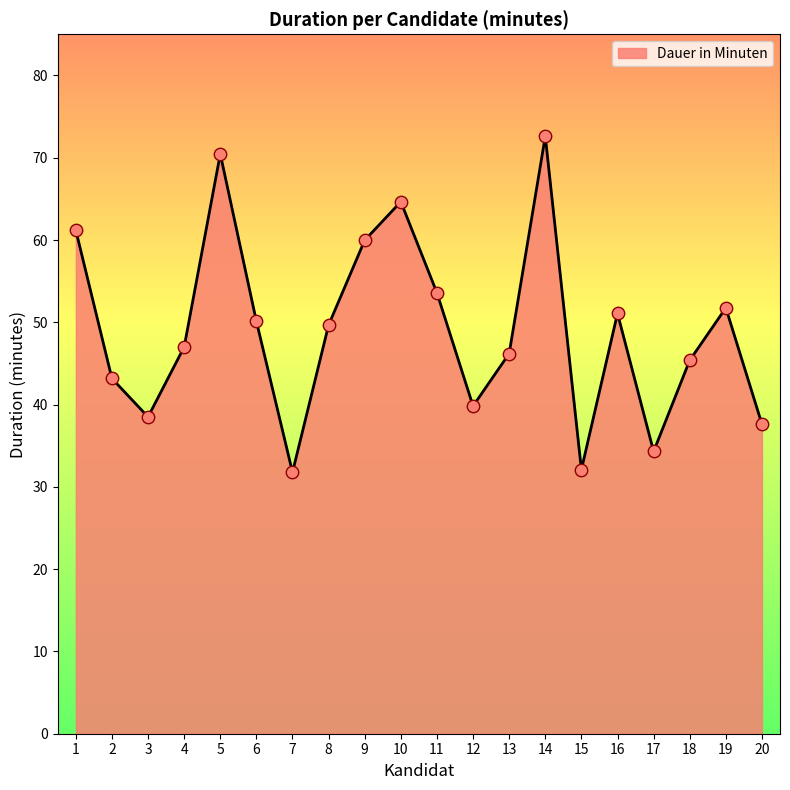

What is the change in value from 16 to 18?

-5.7